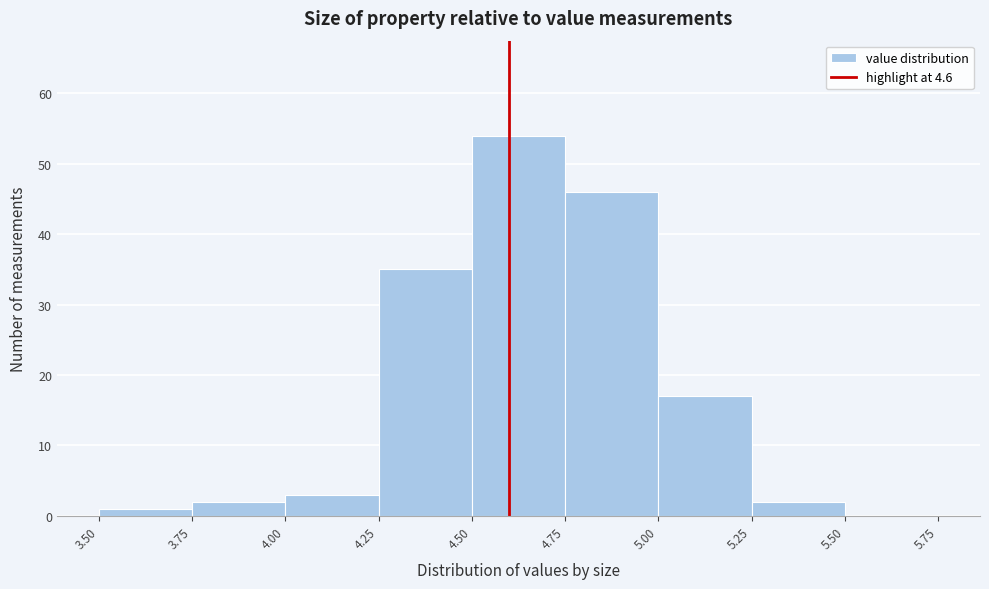

Reading left to right, transcribe this chart: for each bar, give the range it covers on the x-axis and its height. The values are not printed on the chart, so give them approximately, as read against the axis.

3.50 to 3.75: 1
3.75 to 4.00: 2
4.00 to 4.25: 3
4.25 to 4.50: 35
4.50 to 4.75: 54
4.75 to 5.00: 46
5.00 to 5.25: 17
5.25 to 5.50: 2
5.50 to 5.75: 0